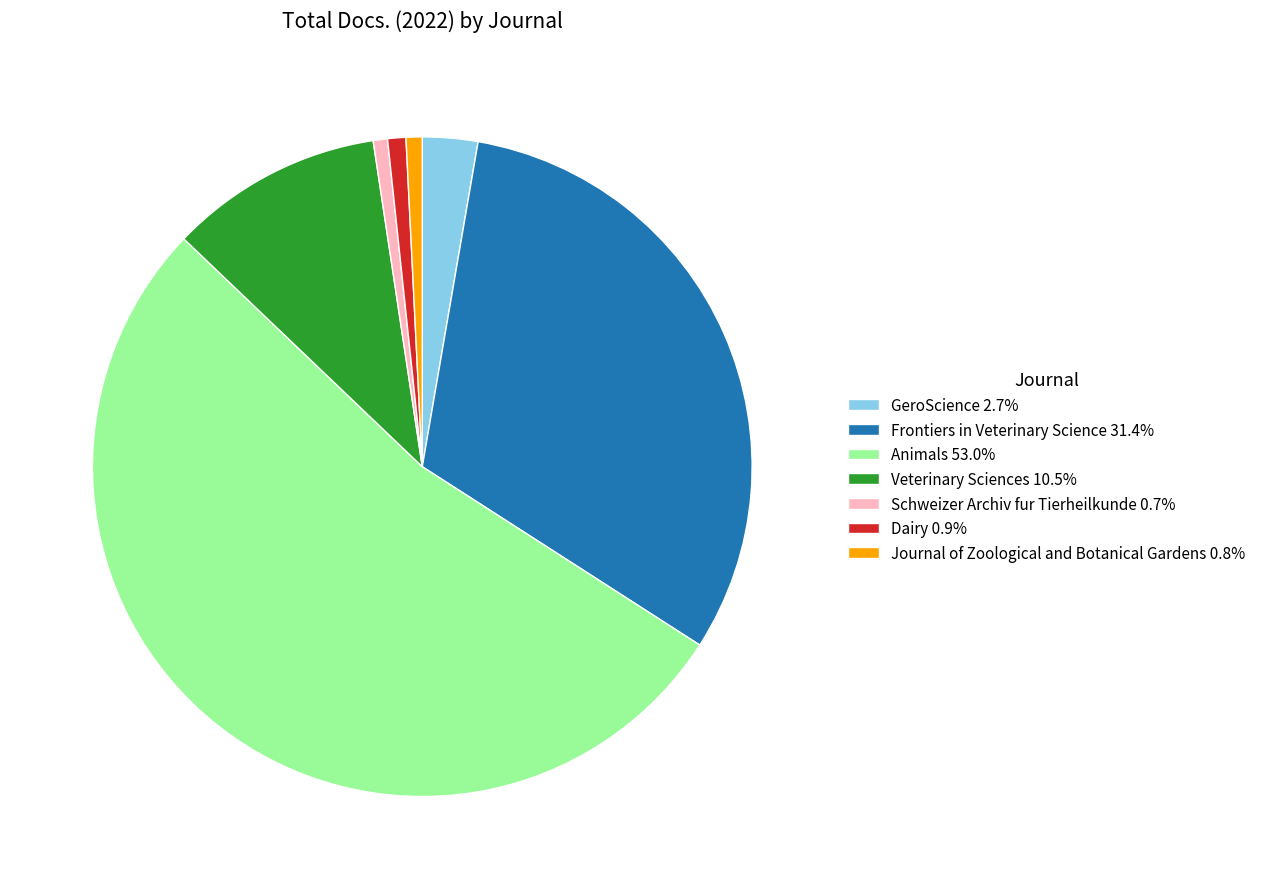

Is the sum of Dairy 0.9% and Veterinary Sciences 10.5% greater than half?

No